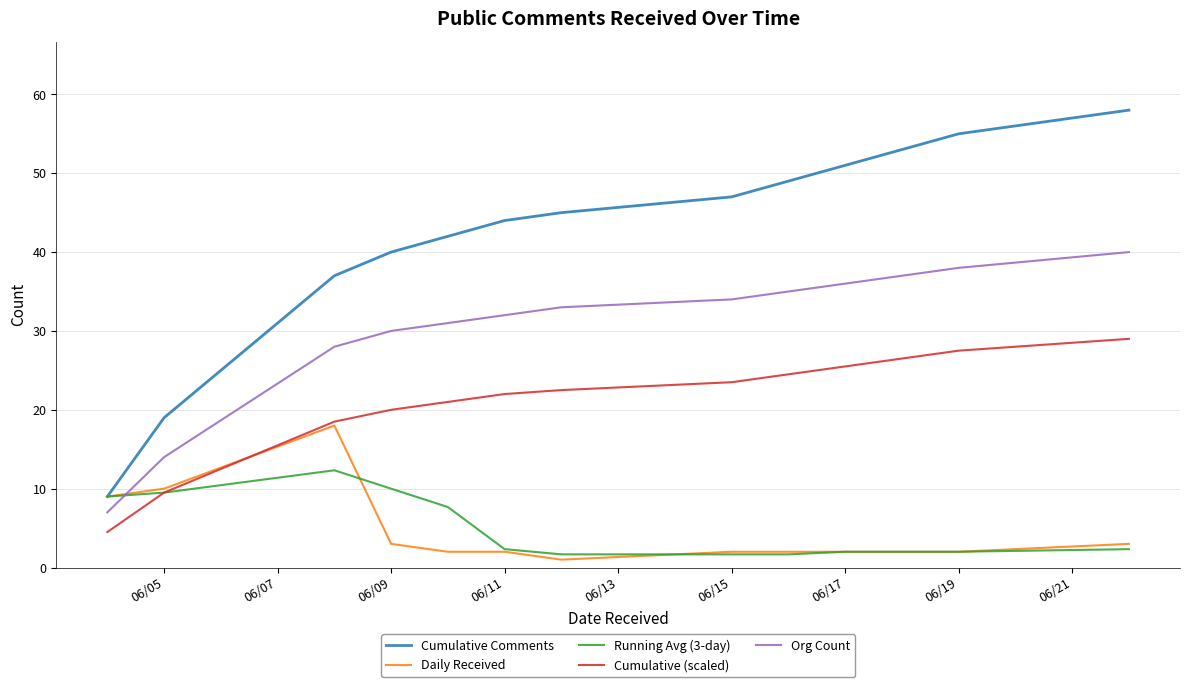

After their last crossing, which series has the higher values: Daily Received or Org Count?

Org Count